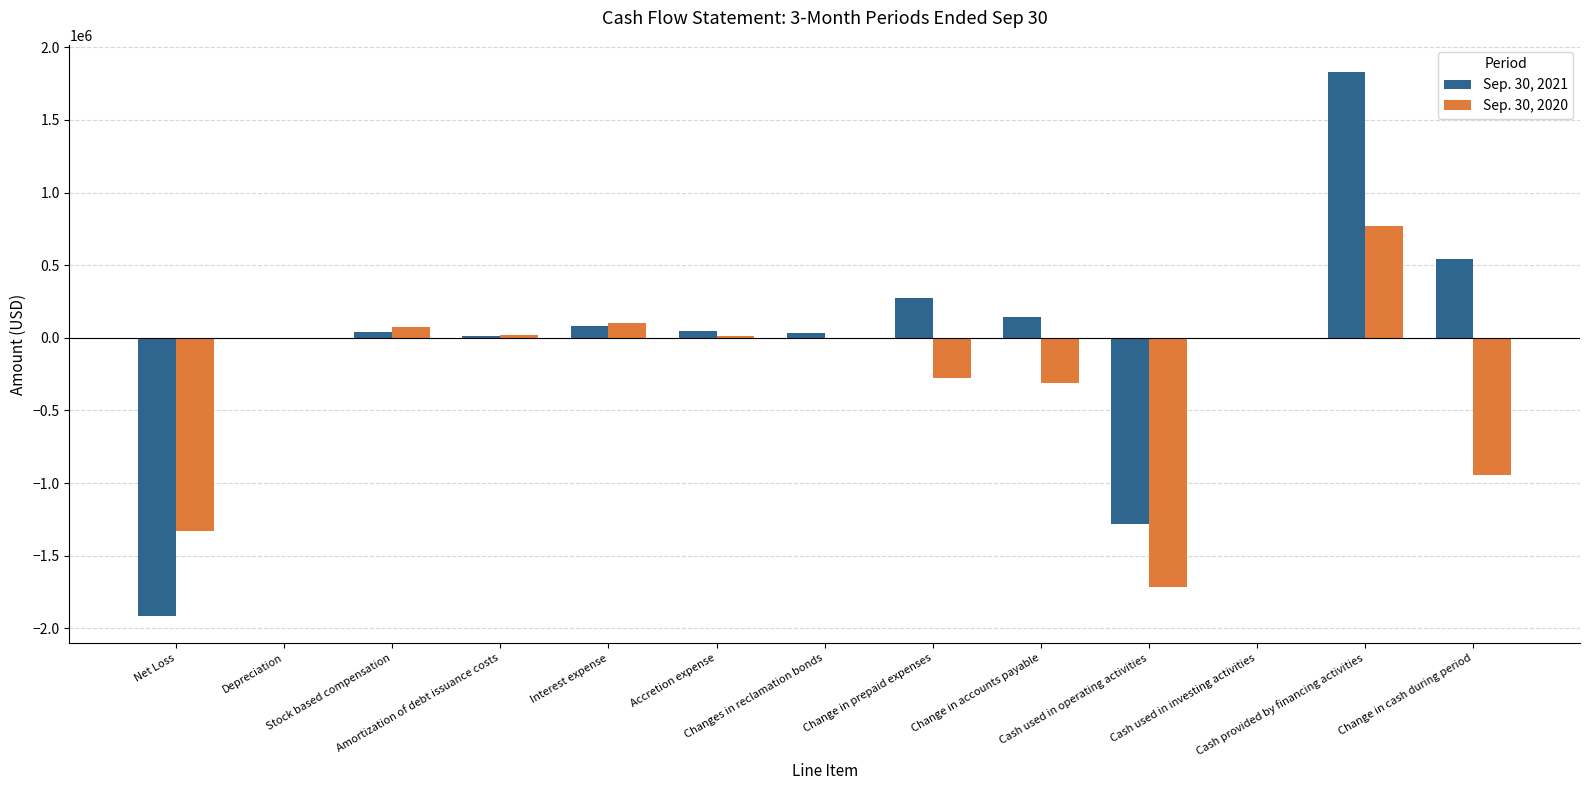

What value does the Sep. 30, 2021 series have at Depreciation?

851